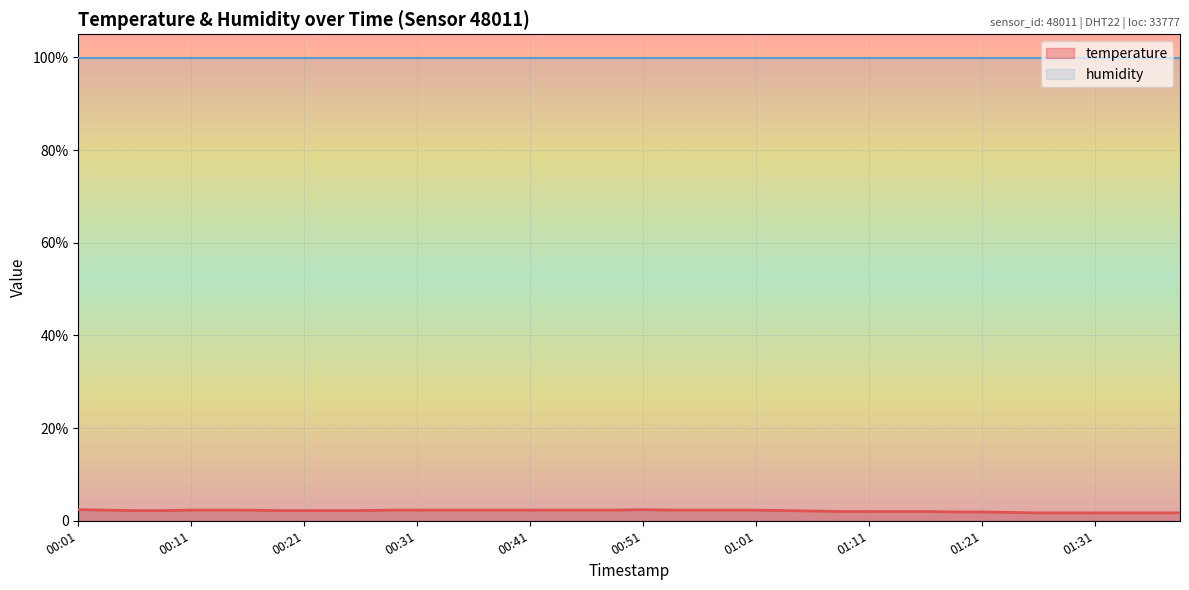

What is the sum of all values?

85.2